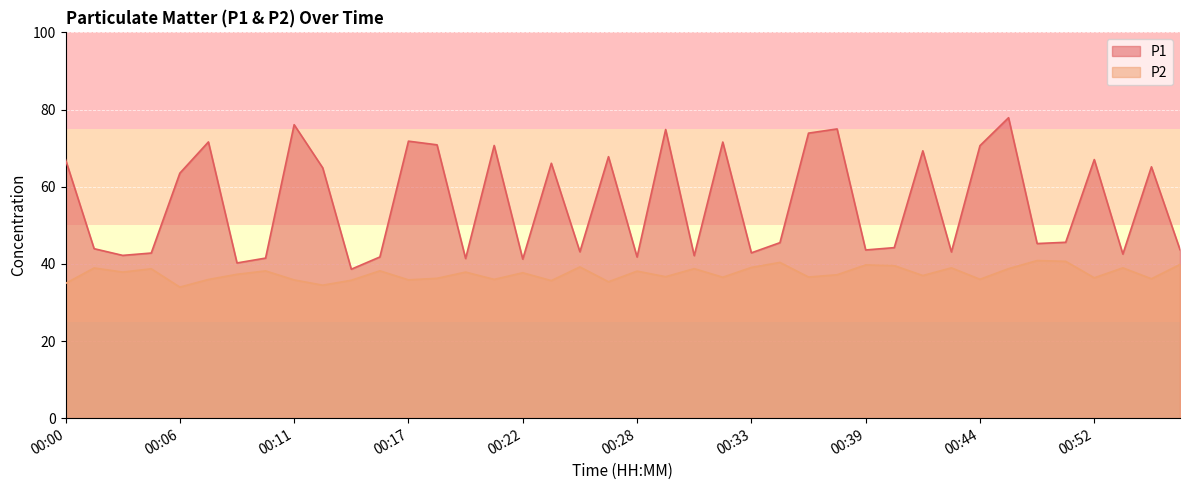

At which category does P1 reach its first local peak?

00:08